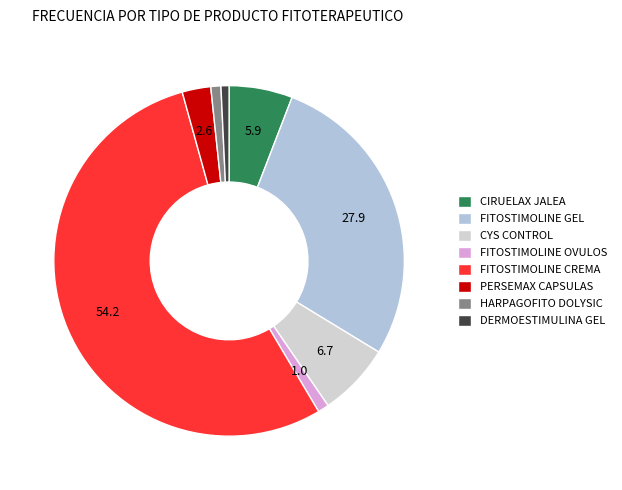

What percentage is the FITOSTIMOLINE CREMA slice, to the nearest percent?

54%